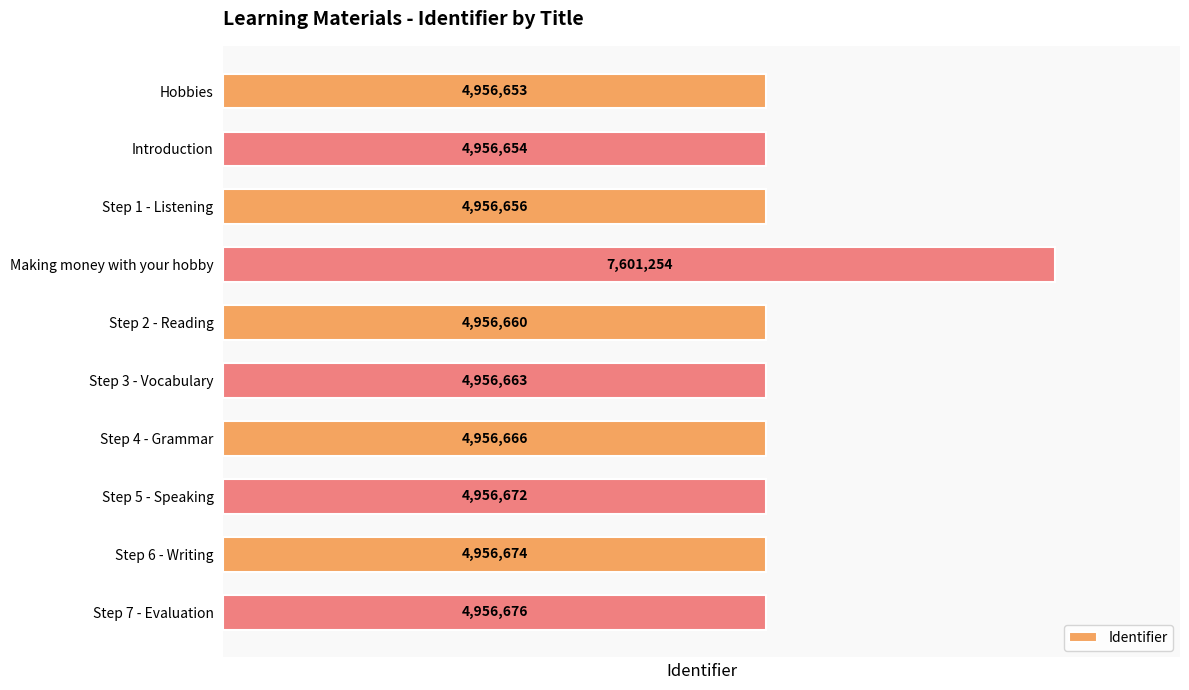

How many values are below 4956666?

5